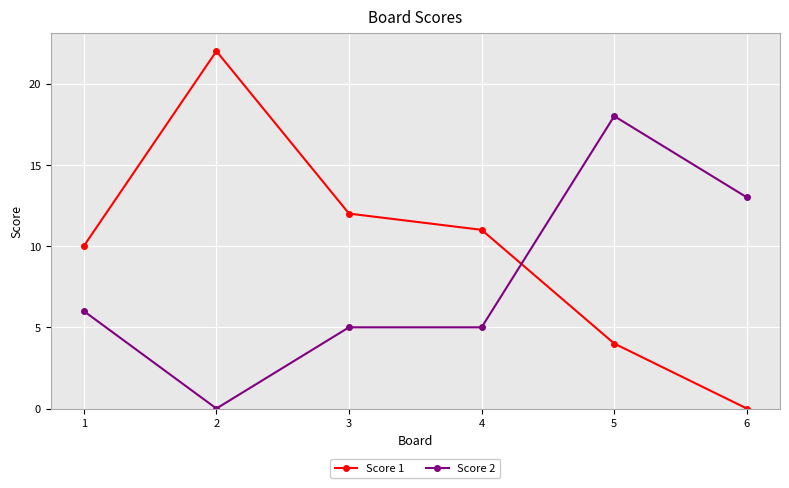

Which series has the largest range (max minus min)?

Score 1